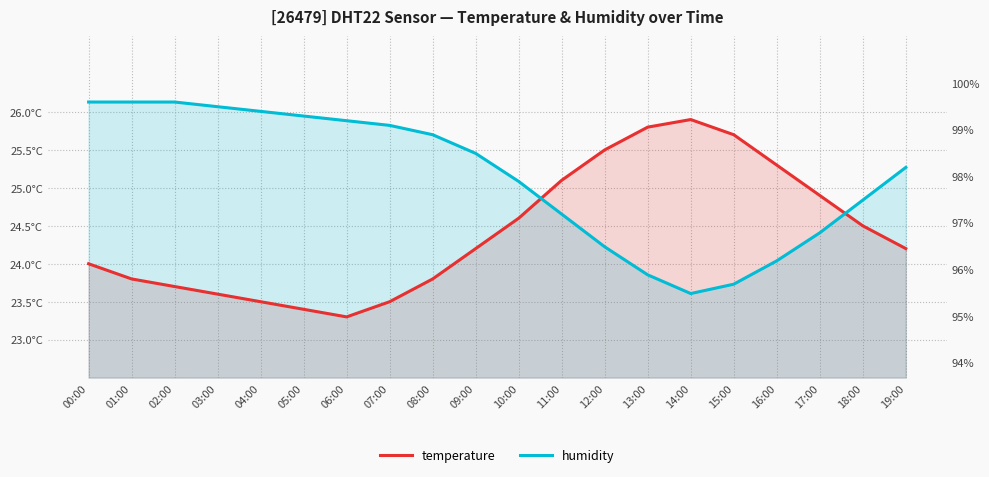

What is the label of the 15th point from the right?

05:00